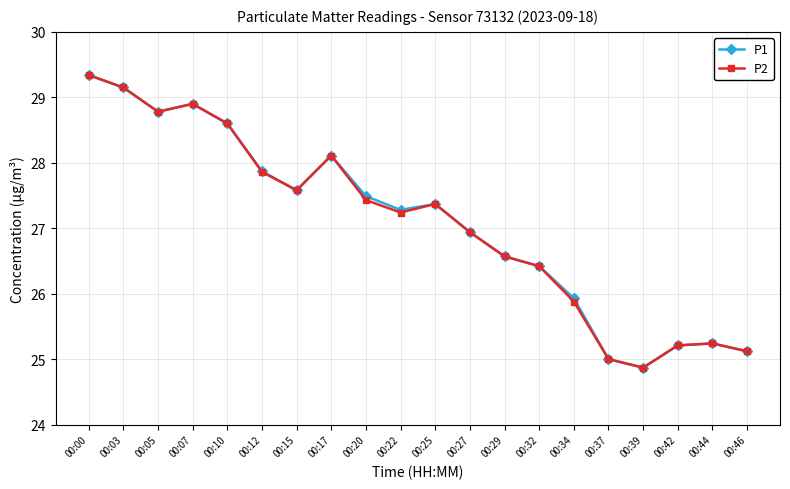

Is the value of P1 at 00:34 greater than the value of P2 at 00:20?

No